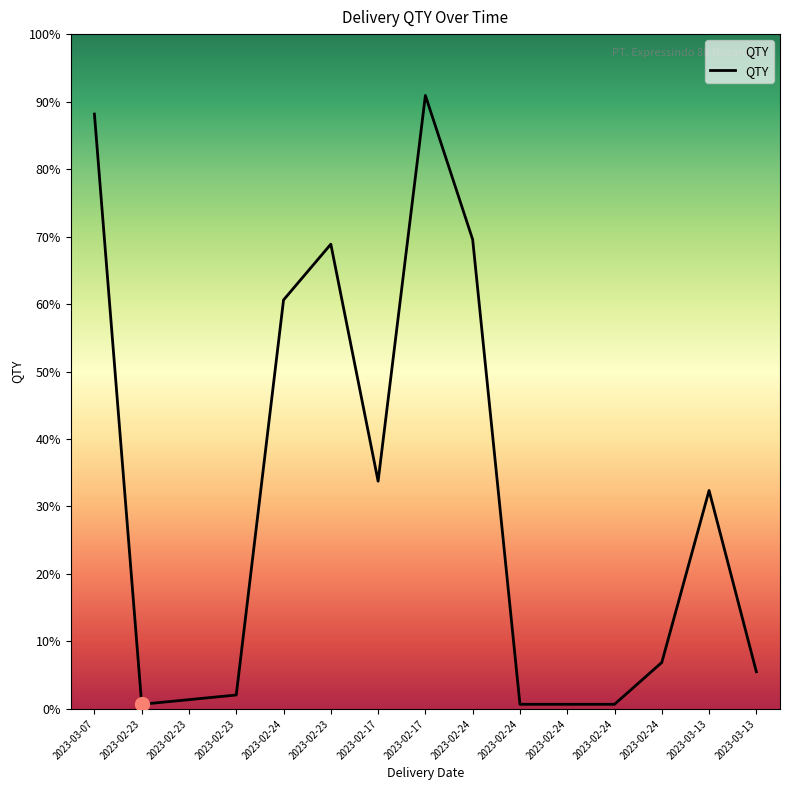

At which category does the chart reach its peak across all series?

2023-02-17